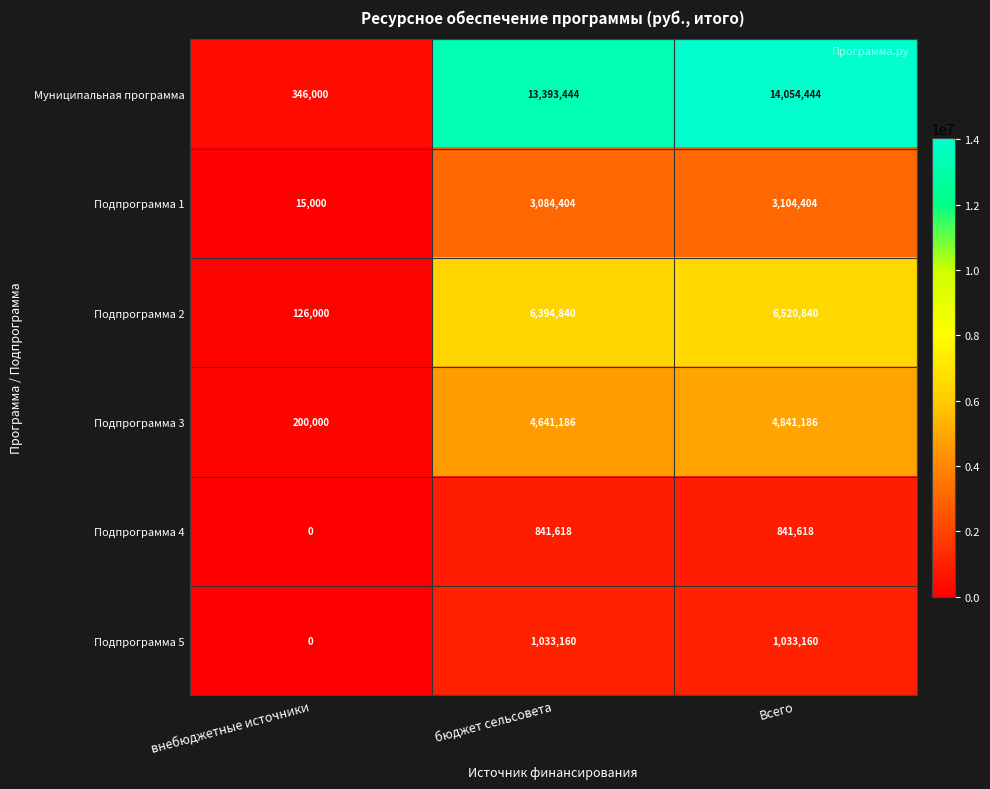

Reading left to right, list all the values displayed in this chart.

Муниципальная программа: внебюджетные источники=346000	бюджет сельсовета=13393444	Всего=14054444
Подпрограмма 1: внебюджетные источники=15000	бюджет сельсовета=3084404	Всего=3104404
Подпрограмма 2: внебюджетные источники=126000	бюджет сельсовета=6394840	Всего=6520840
Подпрограмма 3: внебюджетные источники=200000	бюджет сельсовета=4641186	Всего=4841186
Подпрограмма 4: внебюджетные источники=0	бюджет сельсовета=841618	Всего=841618
Подпрограмма 5: внебюджетные источники=0	бюджет сельсовета=1033160	Всего=1033160